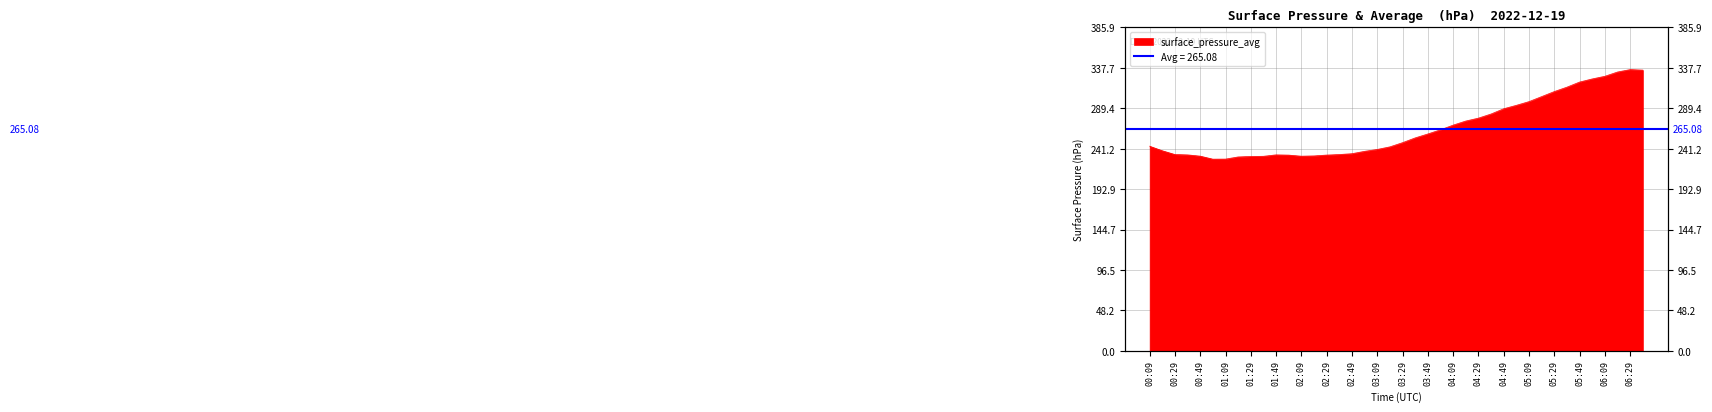

Which label corresponds to the largest value in the chart?

06:29